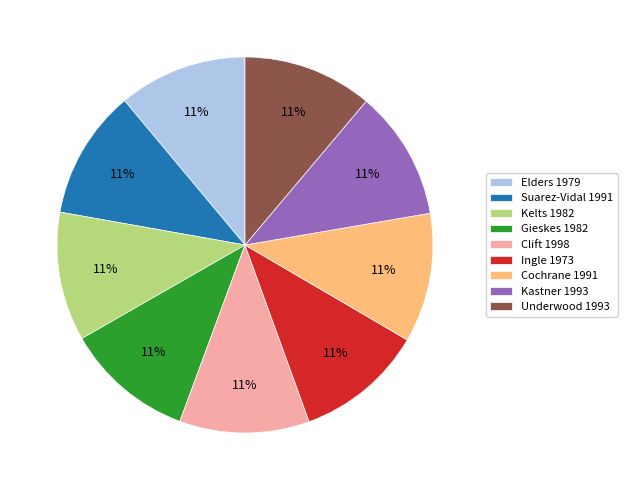

What is the ratio of the value at Suarez-Vidal 1991 to the value at Elders 1979?

1.0